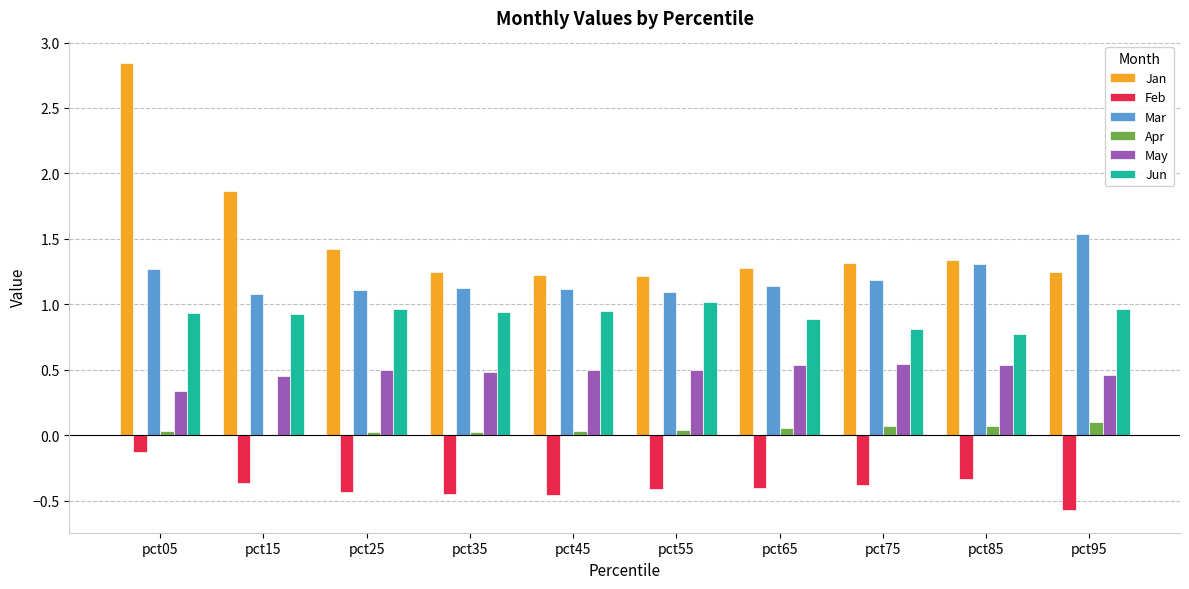

What is the total value across all series at pct65?

3.5